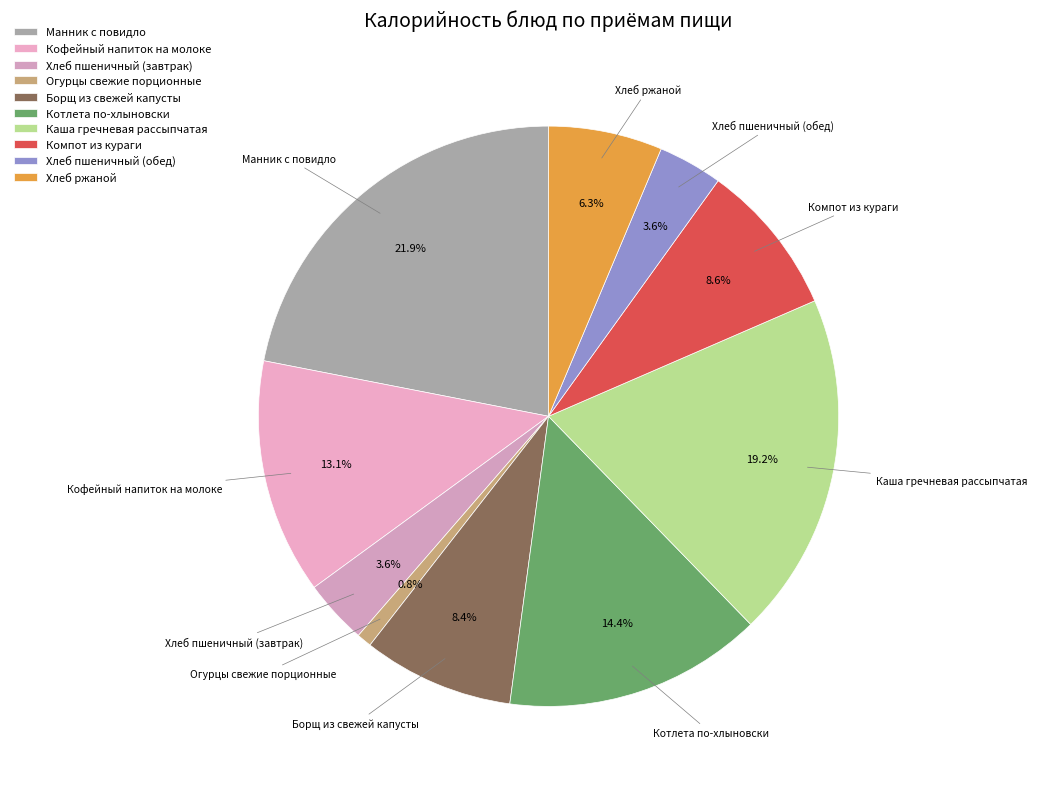

What percentage is NOT represented by Компот из кураги?

91.4%